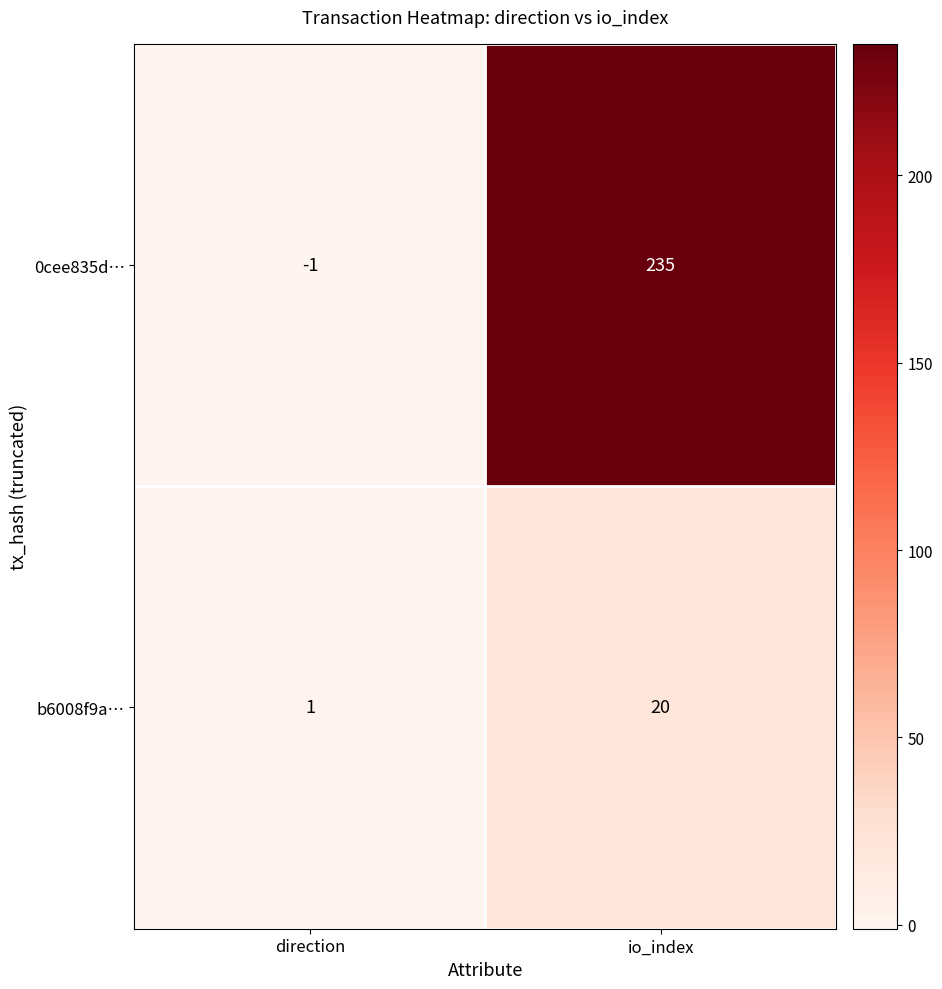

Reading left to right, list all the values displayed in this chart.

0cee835d…: -1	235
b6008f9a…: 1	20